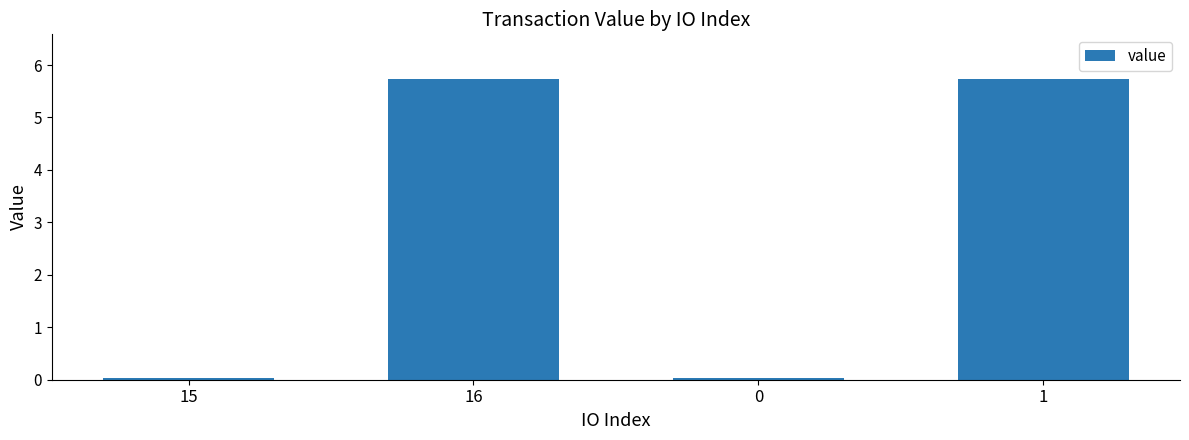

Are the bars grouped side by side (vs. stacked)?

No